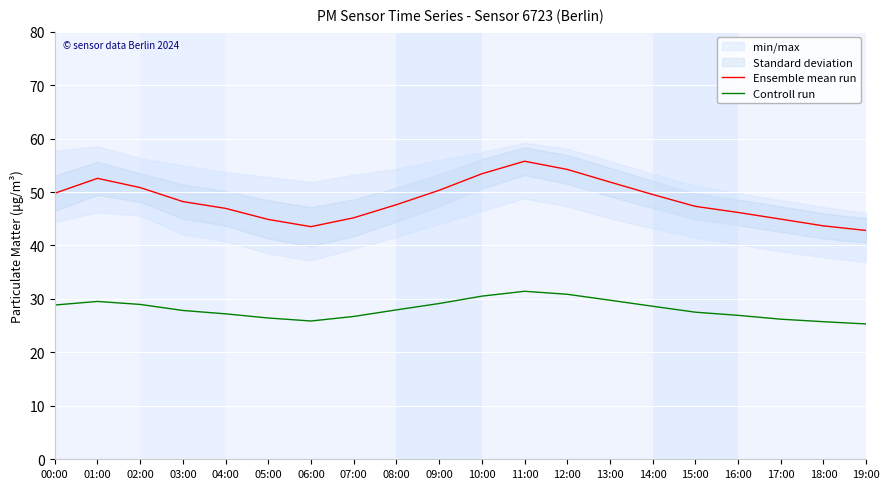

Which series has the widest spread of values?

Ensemble mean run